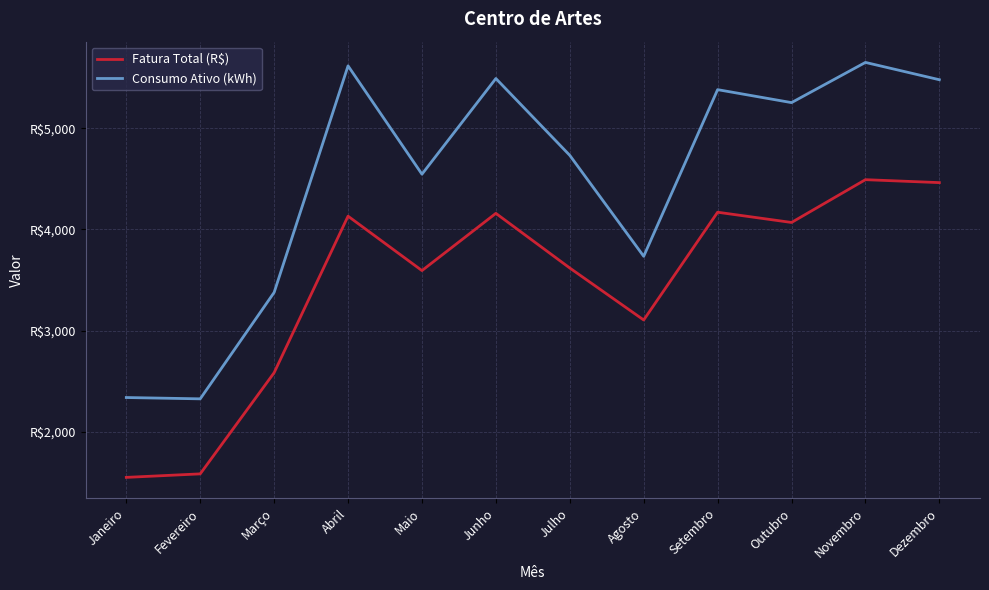

At which category does Consumo Ativo (kWh) reach its first local peak?

Abril